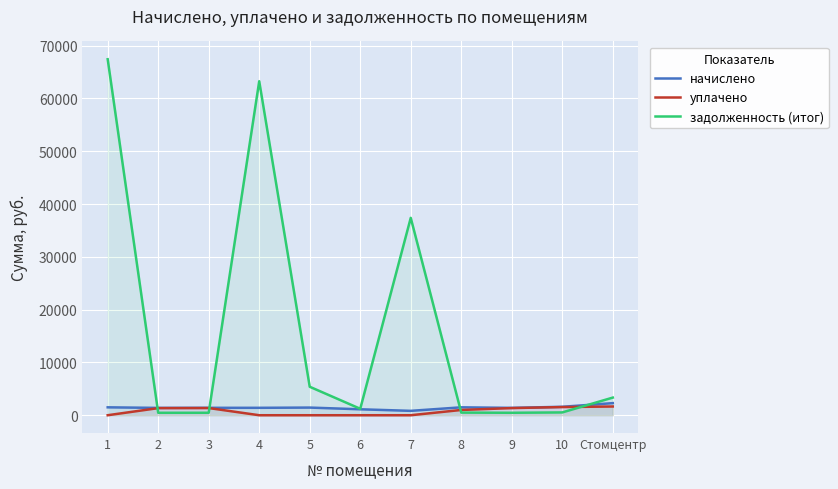

What is the total value across all series at 9?

3214.4